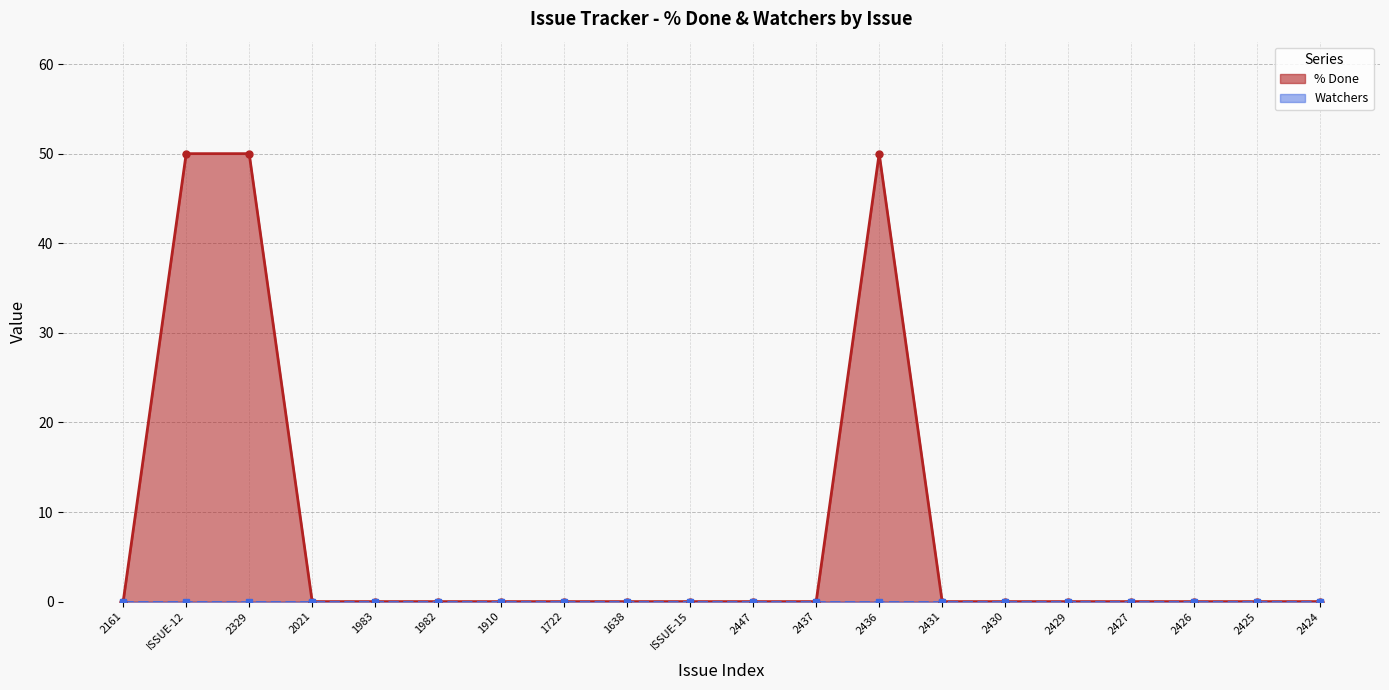

At 2447, list the series in order from smallest to largest.

% Done line, Watchers line